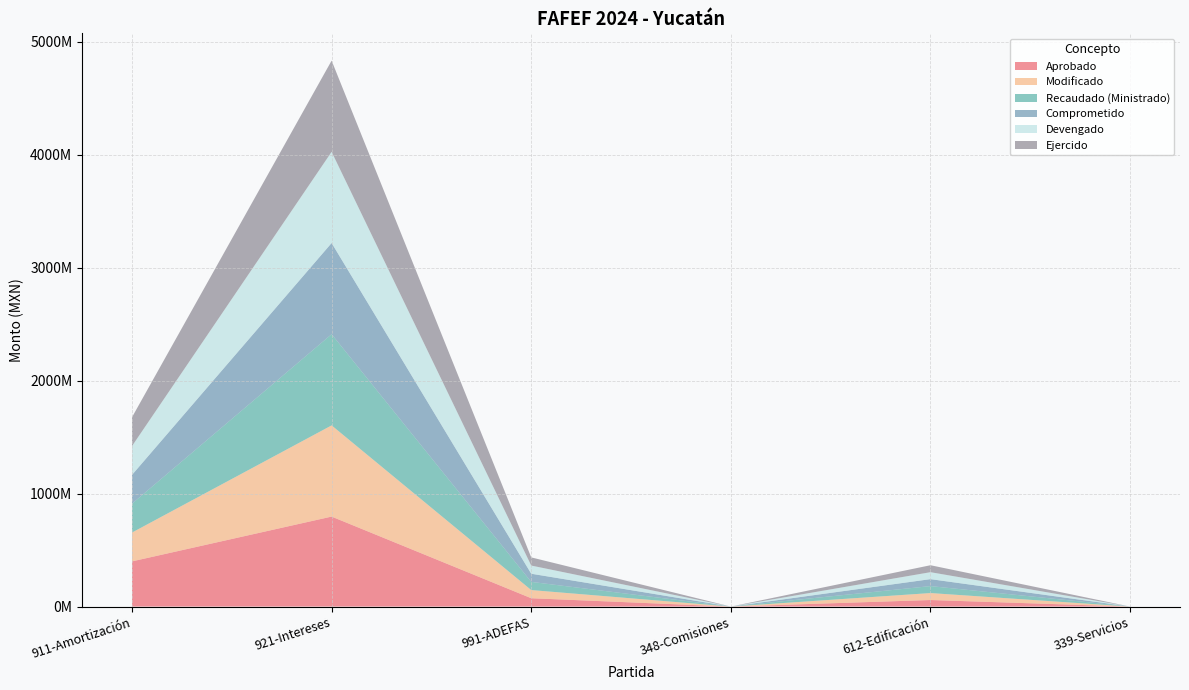

What is the label of the 6th point from the left?

339-Servicios